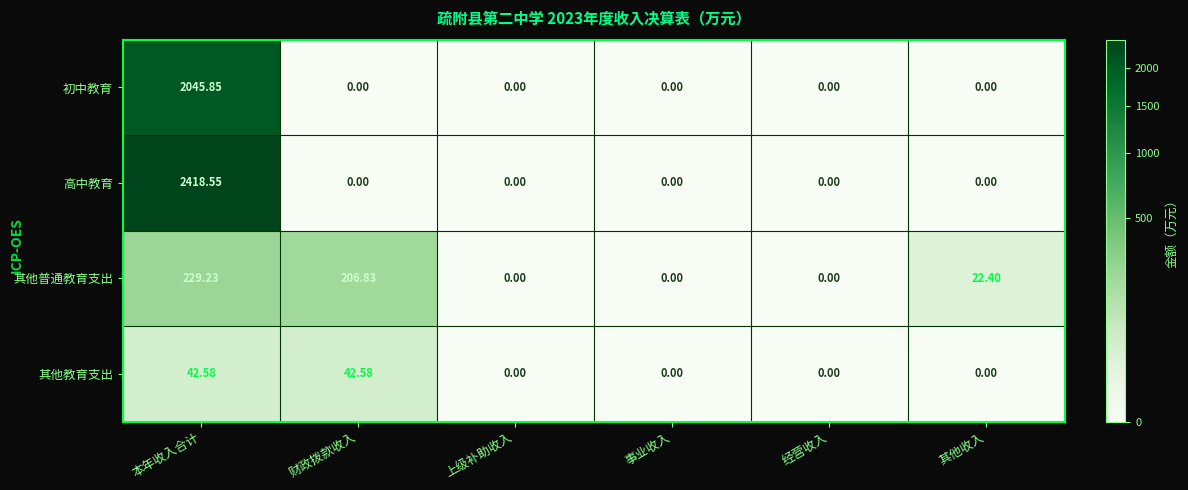

Which series has the largest total across all categories?

高中教育